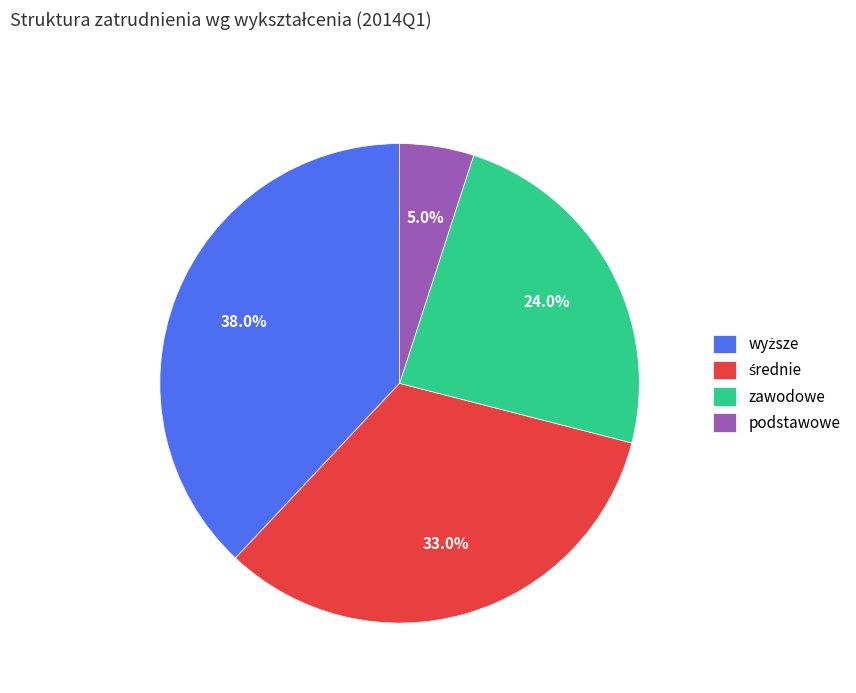

How many segments does this pie chart have?

4